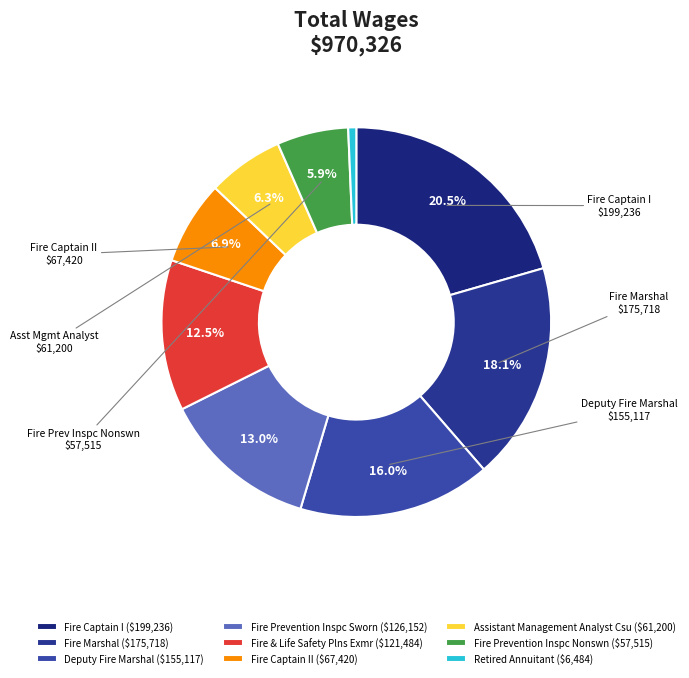

How many slices are in this pie chart?

9